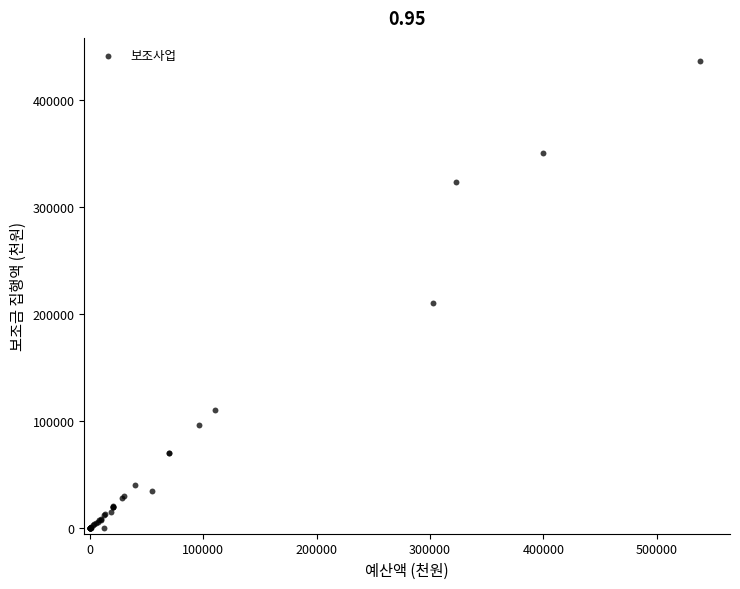

What Y value in the scatter plot is closest to 217875?

210308